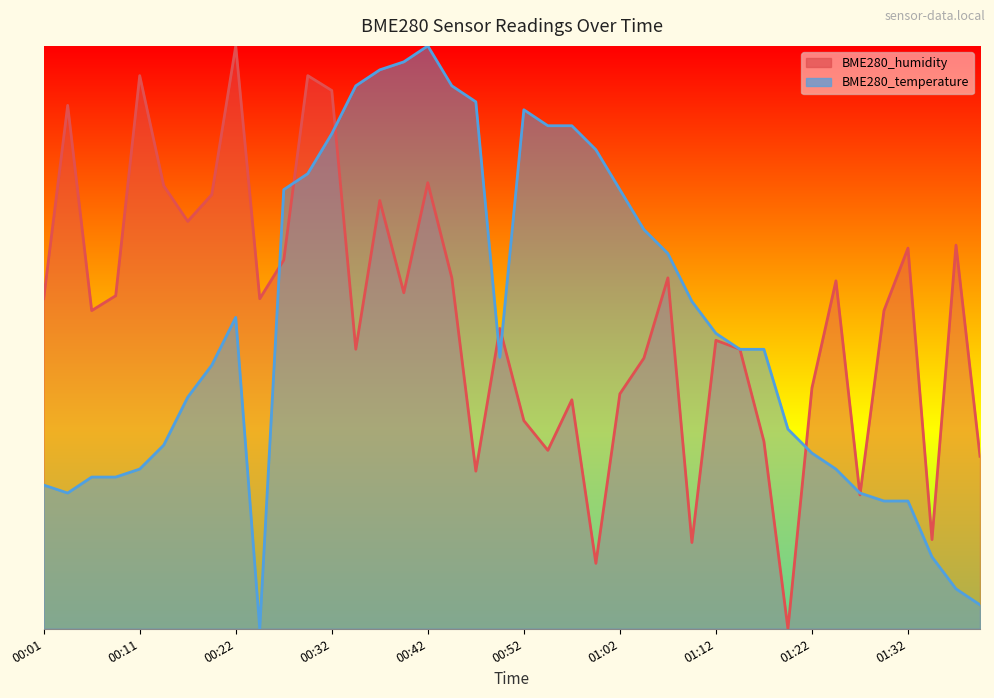

Which series ends up on top after the final intersection of BME280_humidity and BME280_temperature?

BME280_humidity